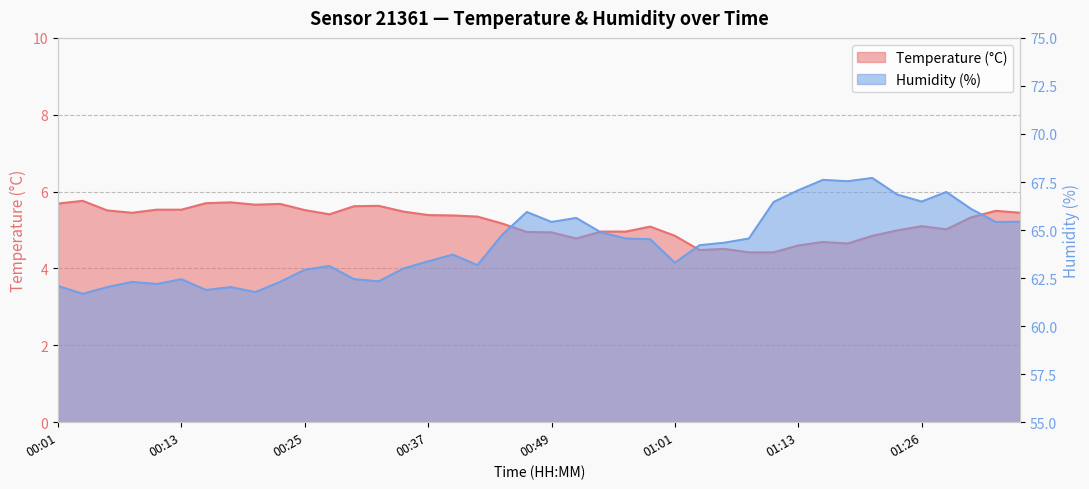

Does the chart display data point markers on the line(s)?

No